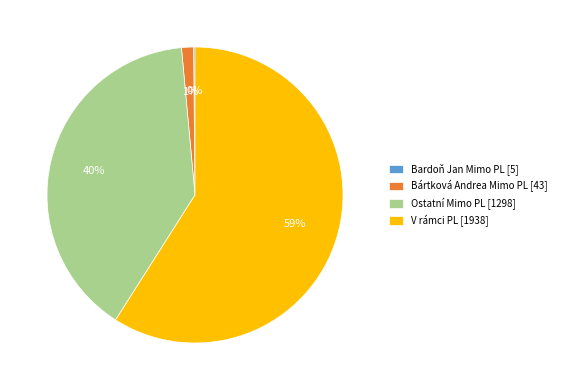

Which slice represents more than half of the pie?

V rámci PL [1938]